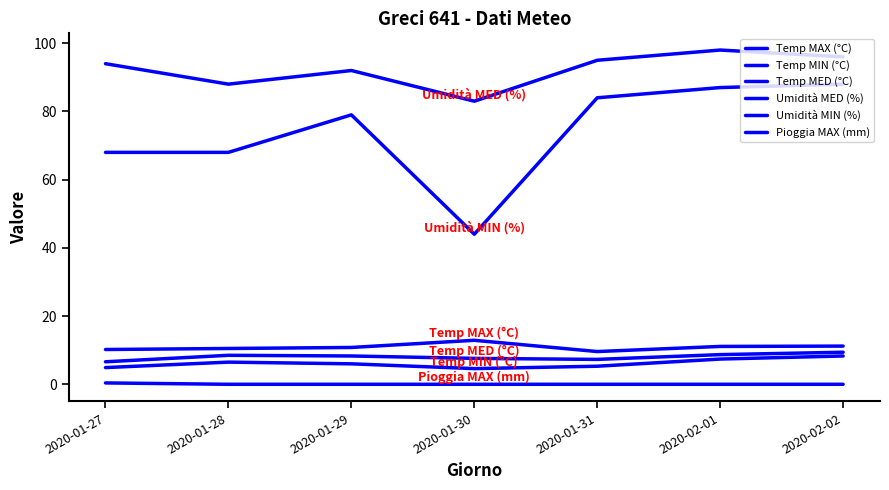

Rank the categories by Pioggia MAX (mm) value from lowest to highest.

2020-01-28, 2020-01-29, 2020-01-30, 2020-01-31, 2020-02-01, 2020-02-02, 2020-01-27